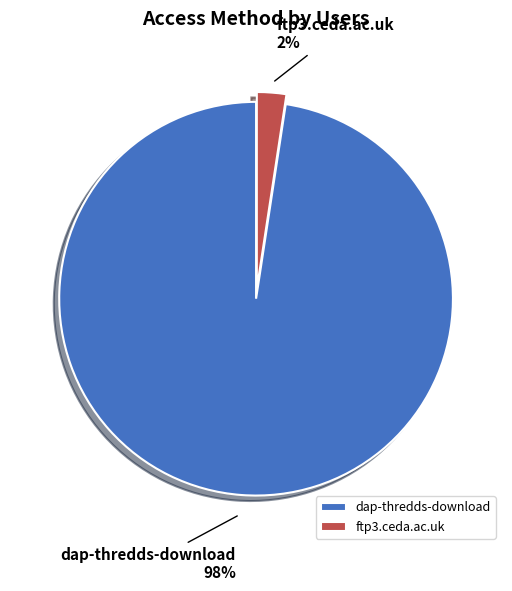

What is the majority slice?

dap-thredds-download